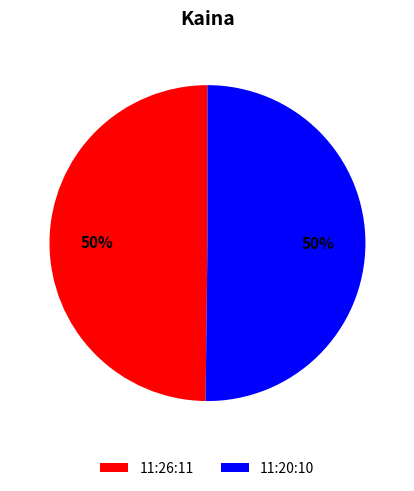

To the nearest percent, what is the average slice percentage?

50%